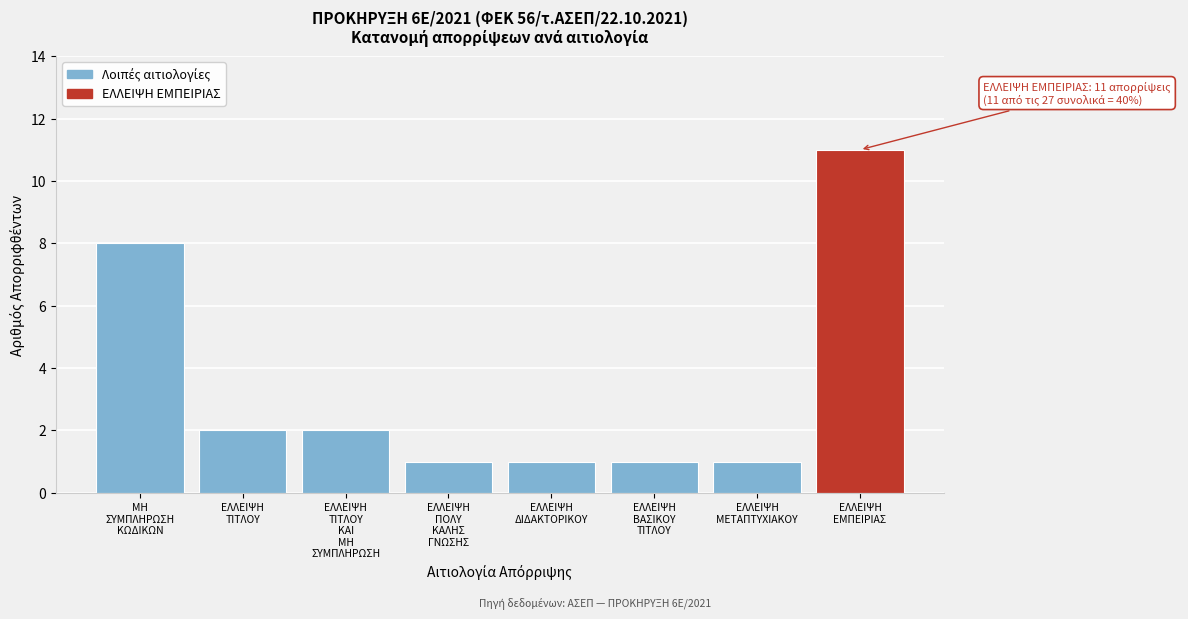

Reading left to right, extract all data points from this chart.

8	2	2	1	1	1	1	11